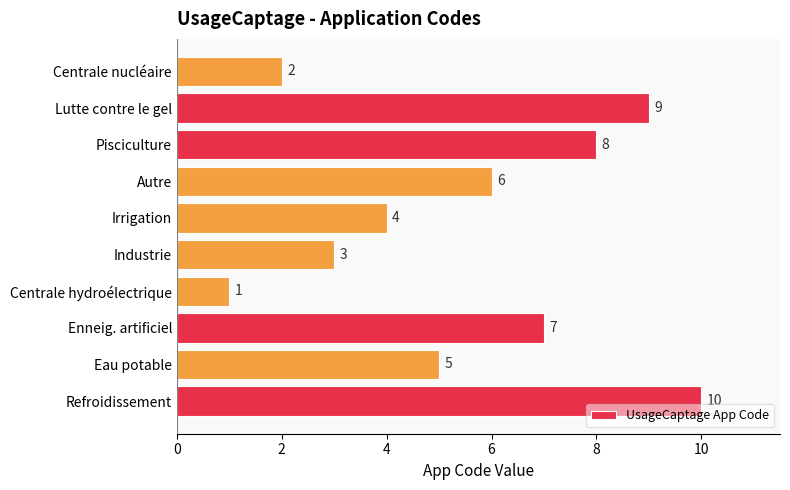

At which label is the value closest to 5?

Eau potable